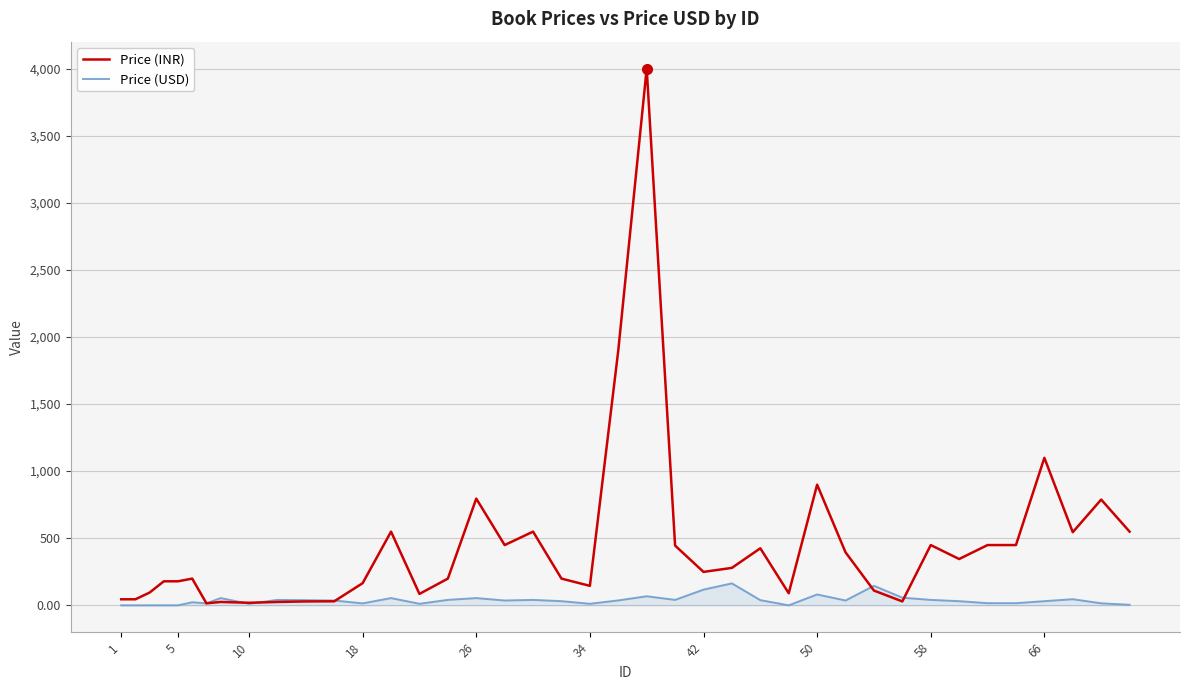

Rank the series by their maximum value, from lowest to highest.

Price (USD), Price (INR)